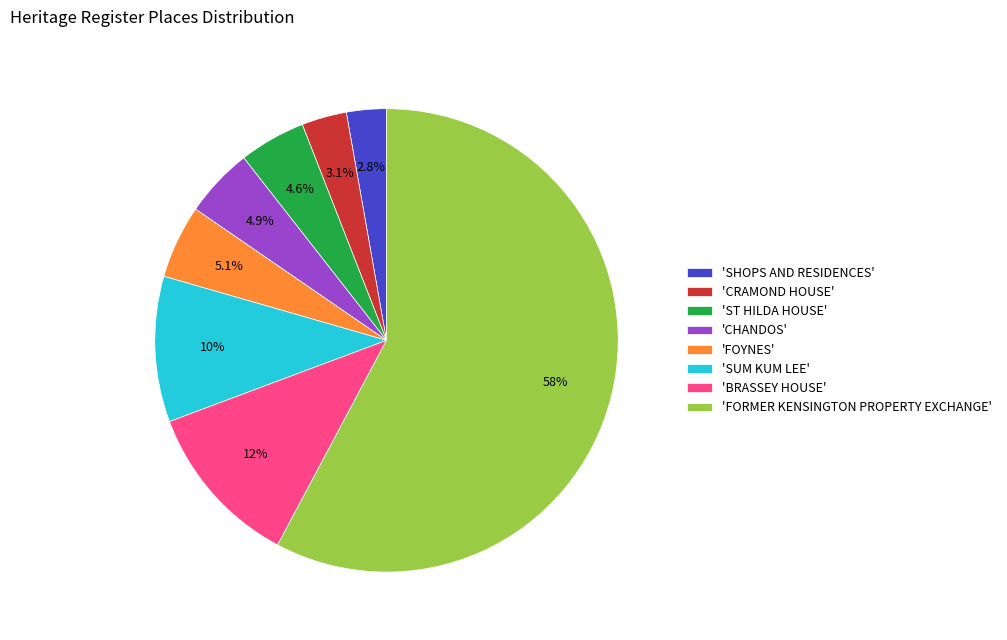

What percentage do 'SUM KUM LEE' and 'CRAMOND HOUSE' together represent?

13.3%